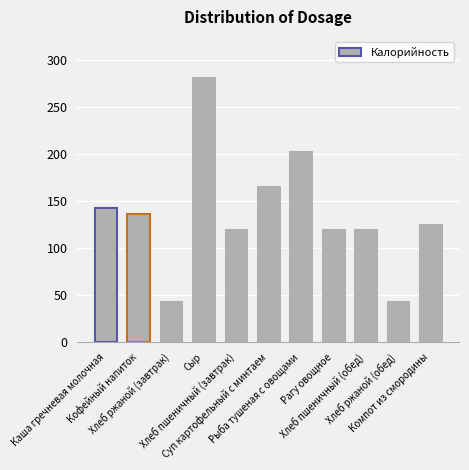

At which category does the chart reach its peak across all series?

Сыр